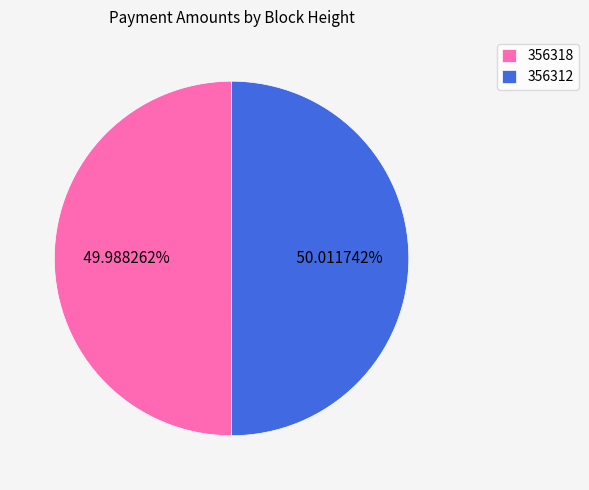

To the nearest percent, what is the combined percentage of 356318 and 356312?

100%